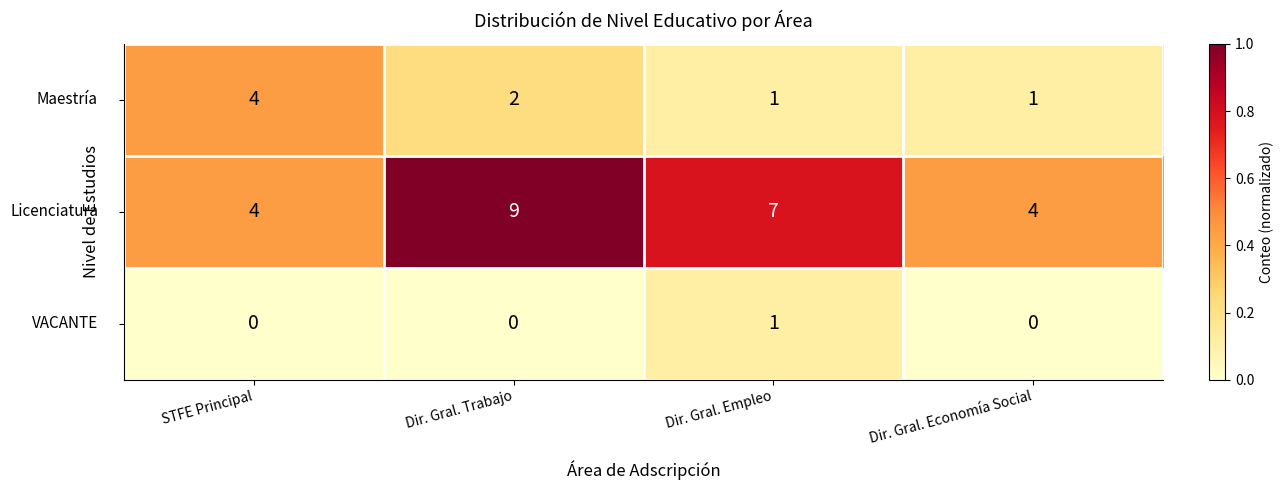

Count the number of data series in this chart.

3